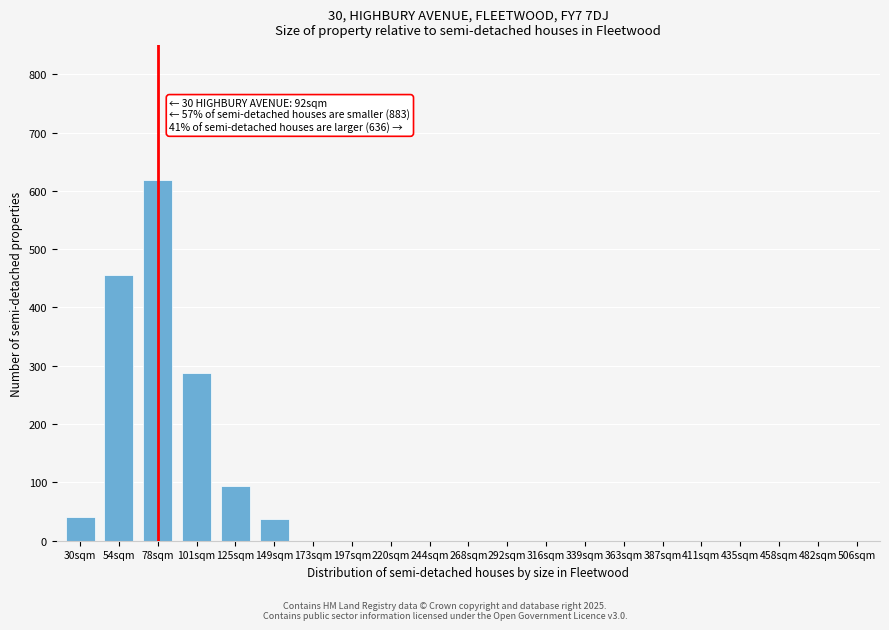

The value at 125sqm is 37. True or false?

False